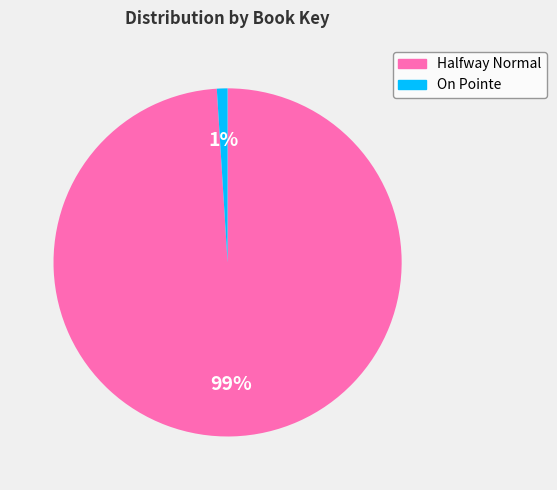

Is there a majority slice in this chart?

Yes